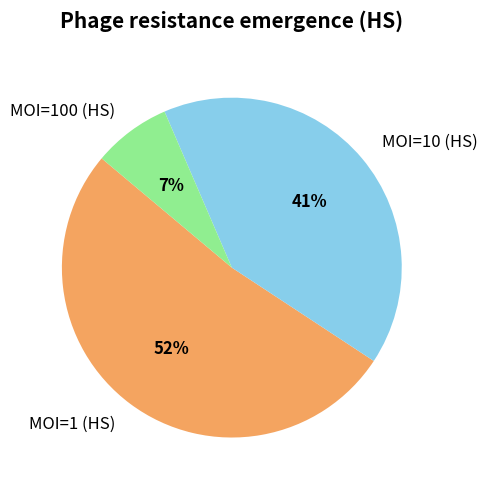

What is the smallest slice in the pie chart?

MOI=100 (HS)